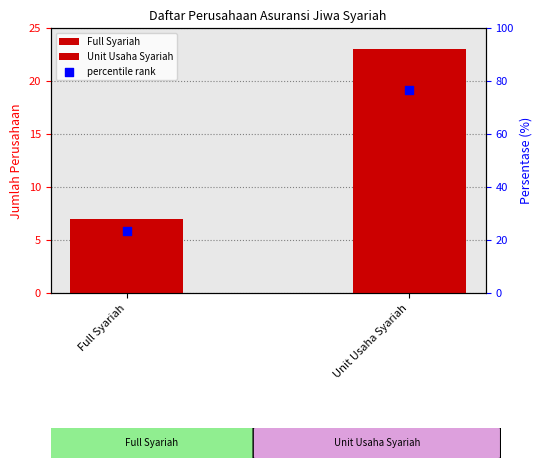

What is the ratio of the value at Full Syariah to the value at Unit Usaha Syariah?

0.3